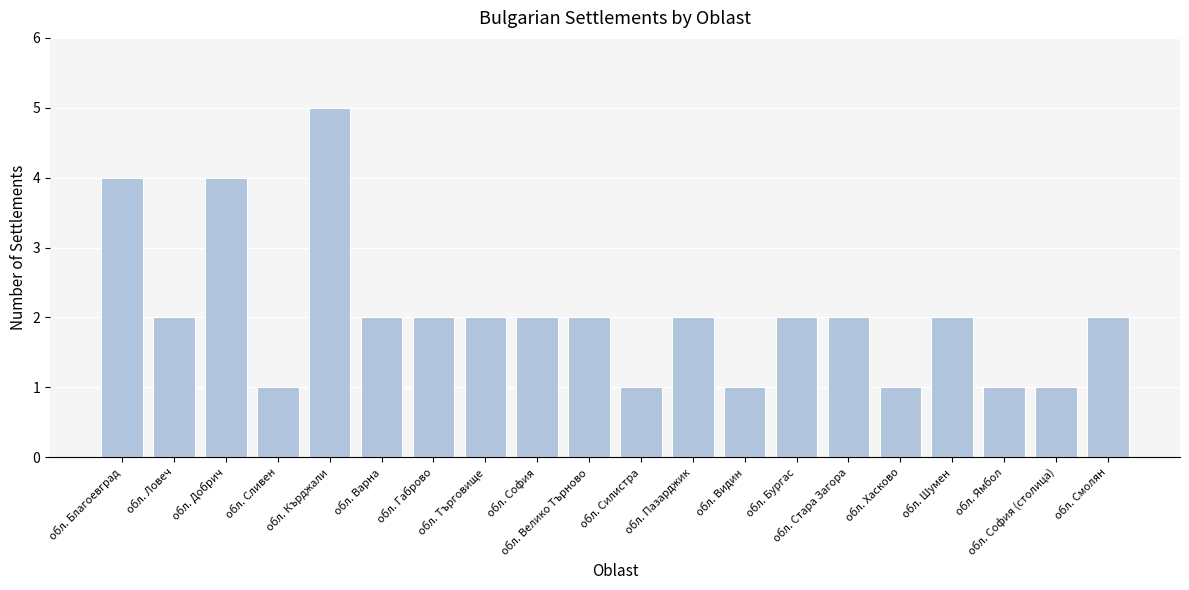

Between обл. Благоевград and обл. Ловеч, which is larger?

обл. Благоевград